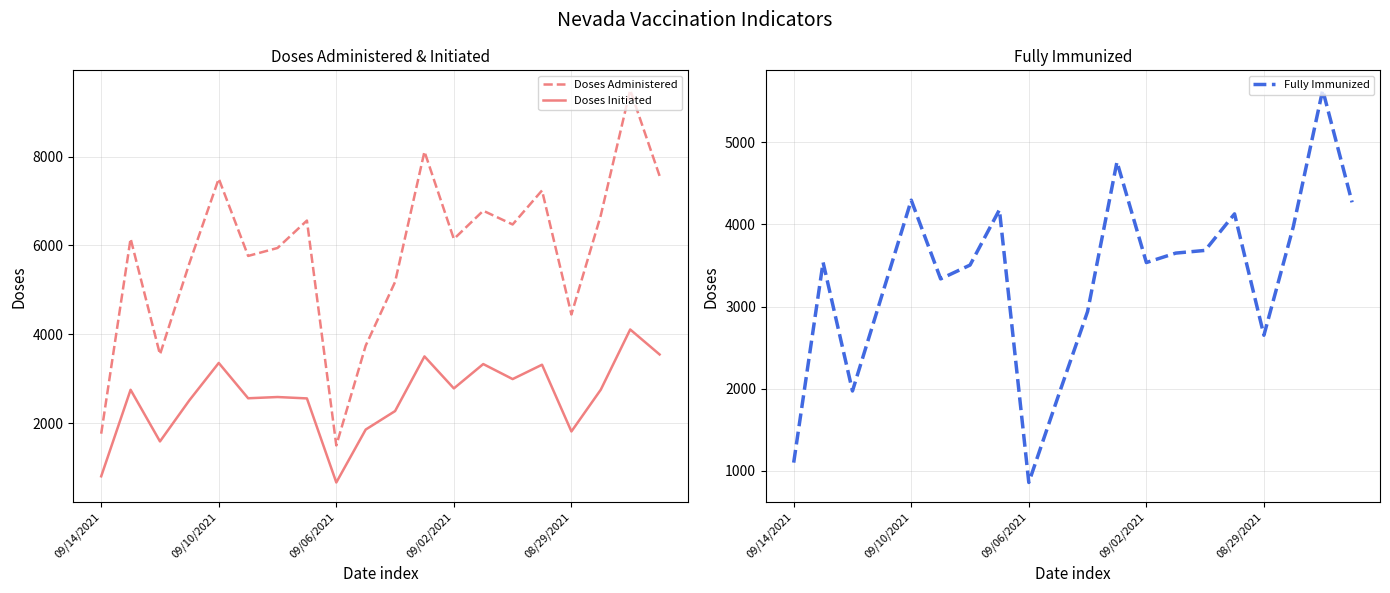

Reading right to left, transcribe all the data shown in this chart.

Doses Administered: 7565	9499	6678	4447	7238	6472	6781	6145	8113	5179	3745	1500	6560	5943	5764	7503	5598	3547	6154	1764
Doses Initiated: 3547	4109	2755	1814	3316	2993	3331	2783	3503	2273	1857	666	2558	2589	2561	3356	2515	1590	2752	805
Fully Immunized: 4270	5639	3973	2650	4129	3684	3651	3536	4763	2939	1906	856	4179	3505	3337	4296	3134	1971	3538	1098